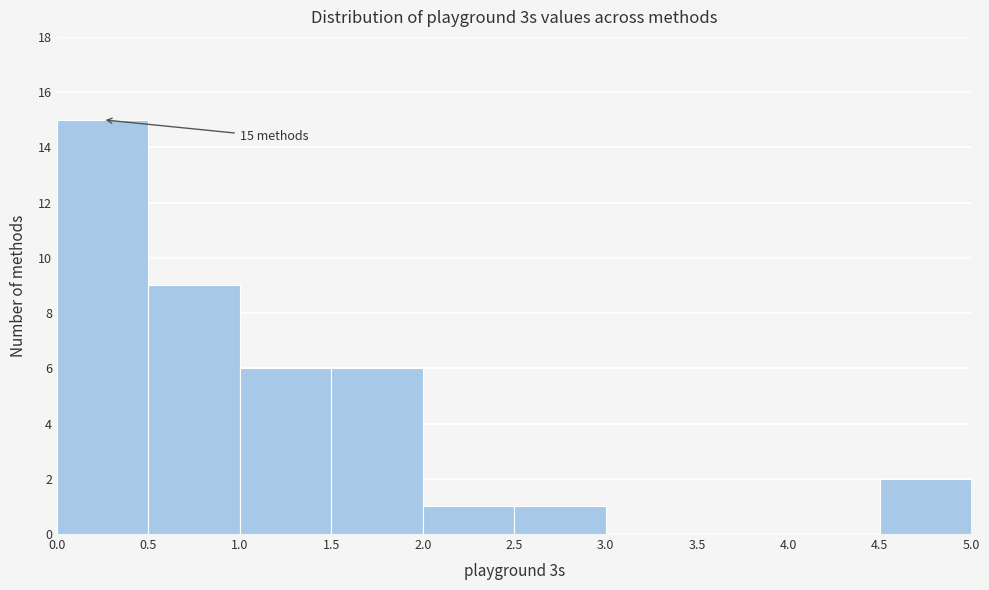

Which range on the x-axis has the tallest bar?

0.0 to 0.5